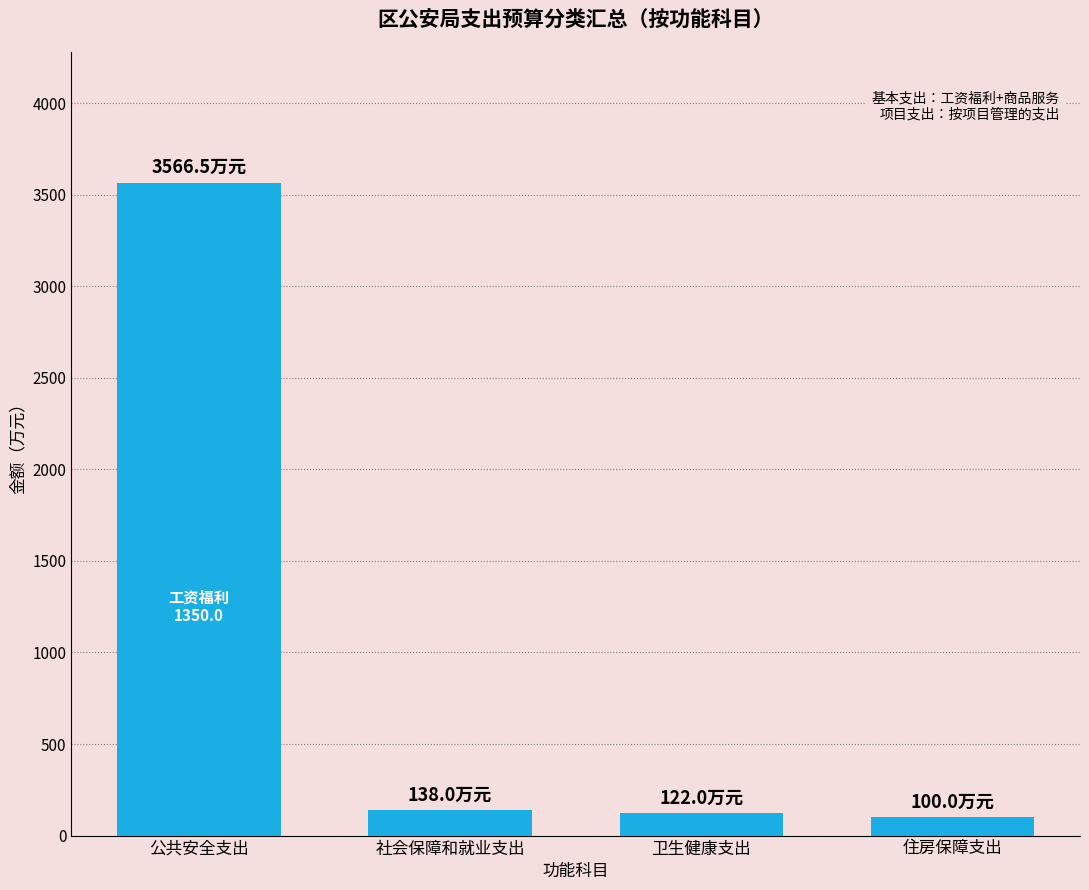

Is it true that the value at 公共安全支出 is 3566.5?

True